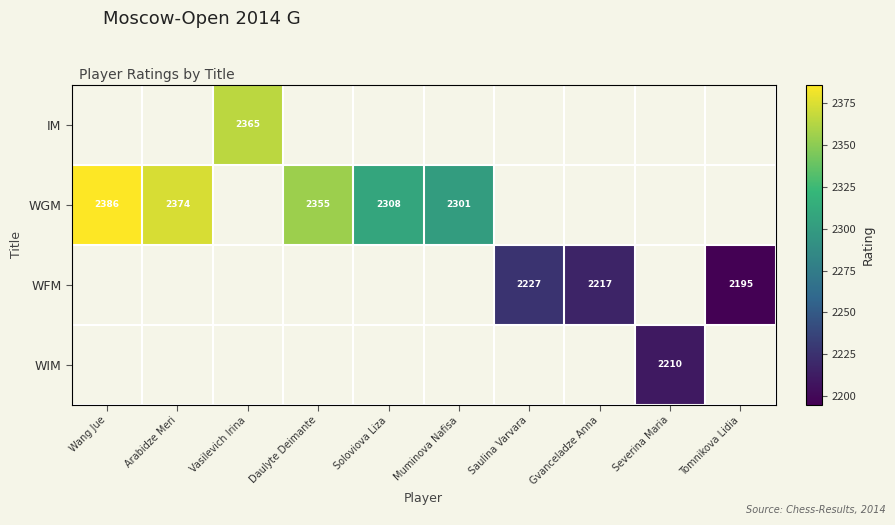

Which has a higher value, Vasilevich Irina or Arabidze Meri?

Arabidze Meri